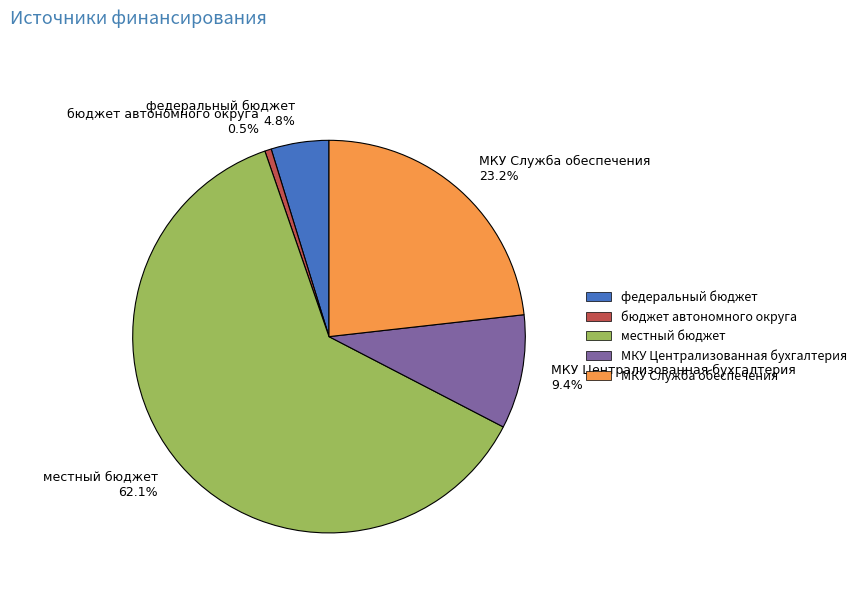

How many slices are in this pie chart?

5